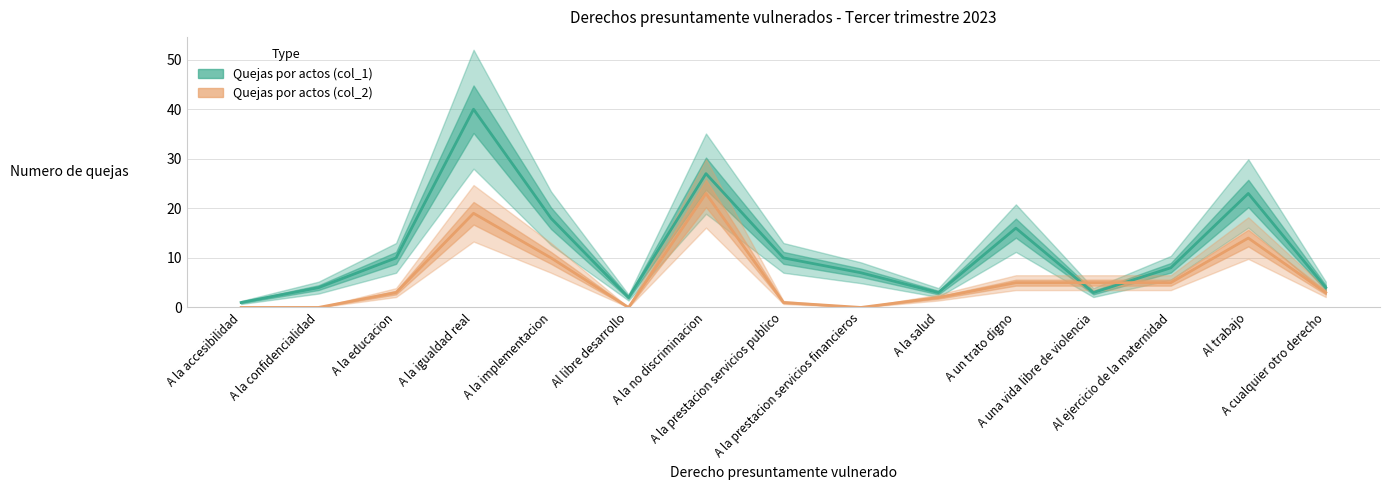

At which label is Quejas por actos (col_2) closest to 11?

A la implementacion